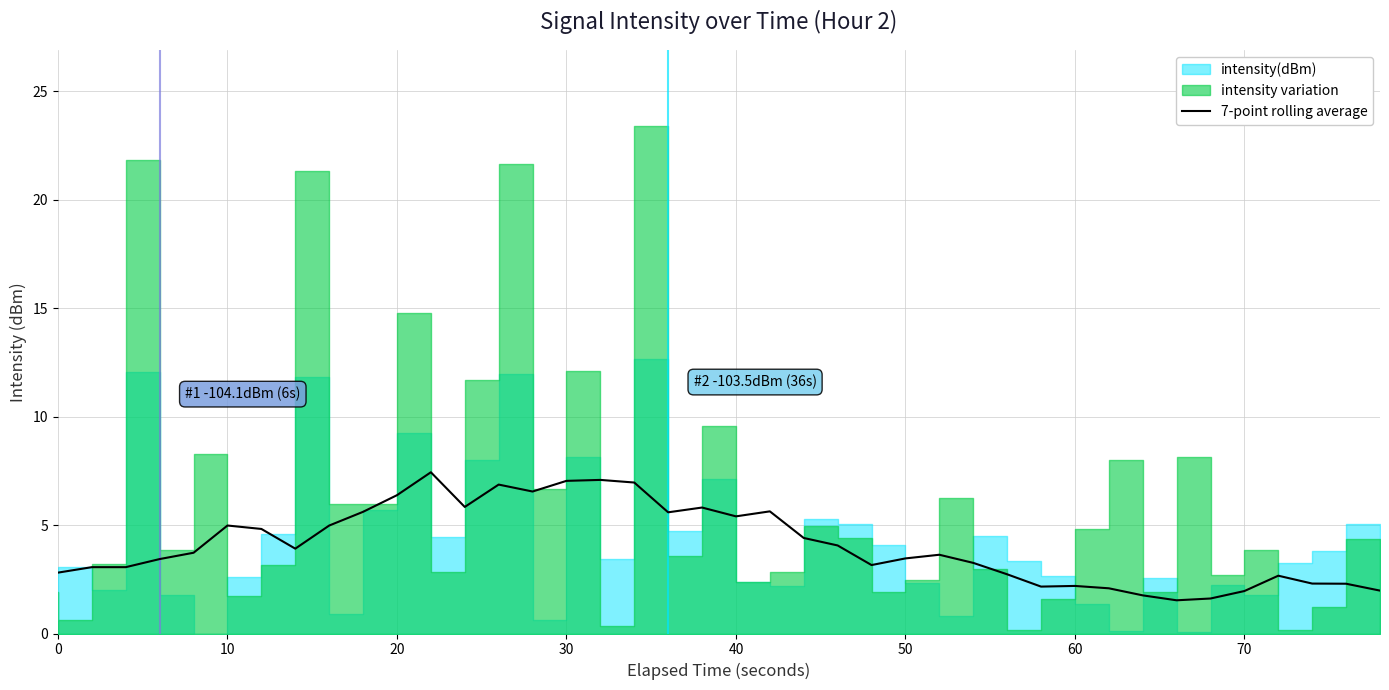

True or false: 7-point rolling average has a value of 4.6 at 30.

False